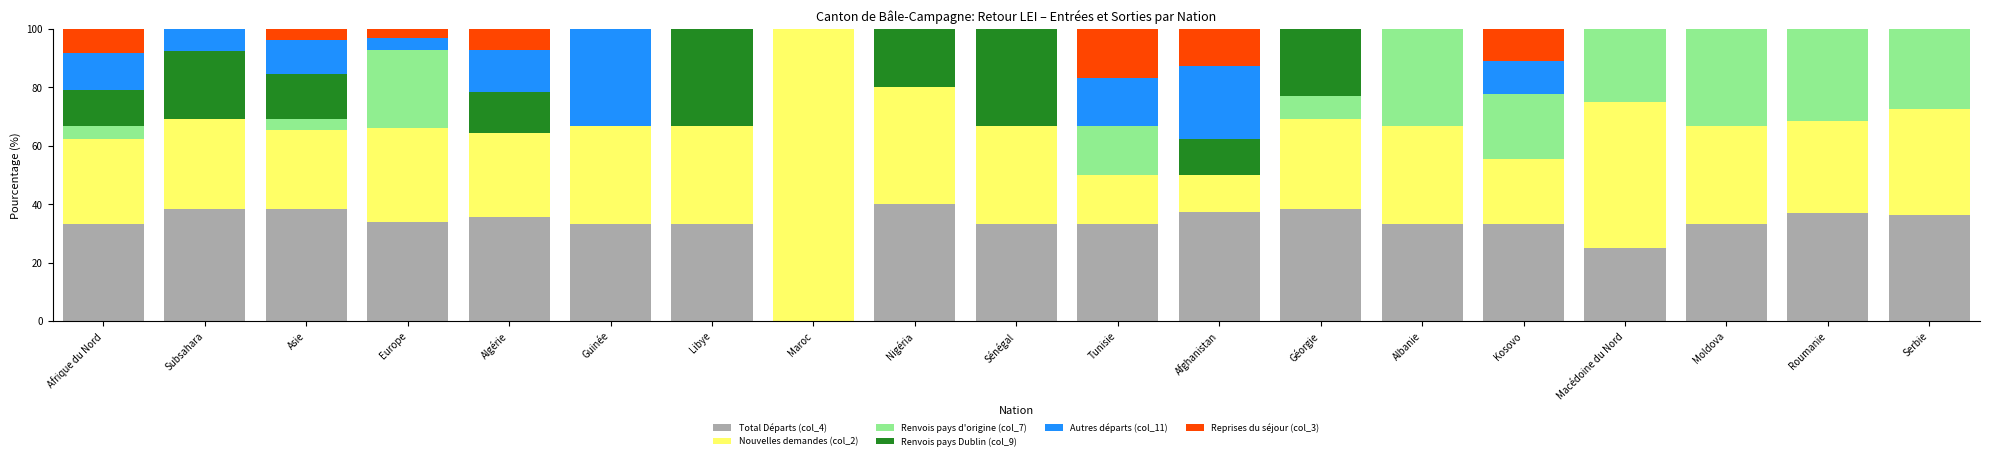

What is the total value across all series at Serbie?

100.0